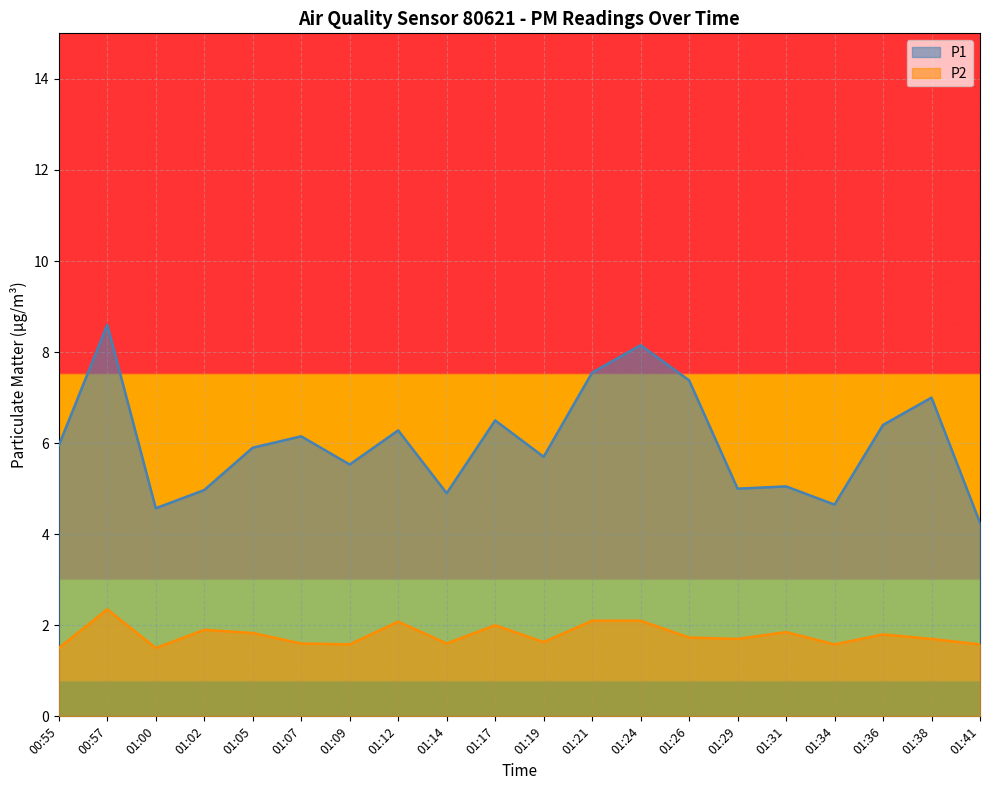

What is the label of the 13th point from the left?

01:24